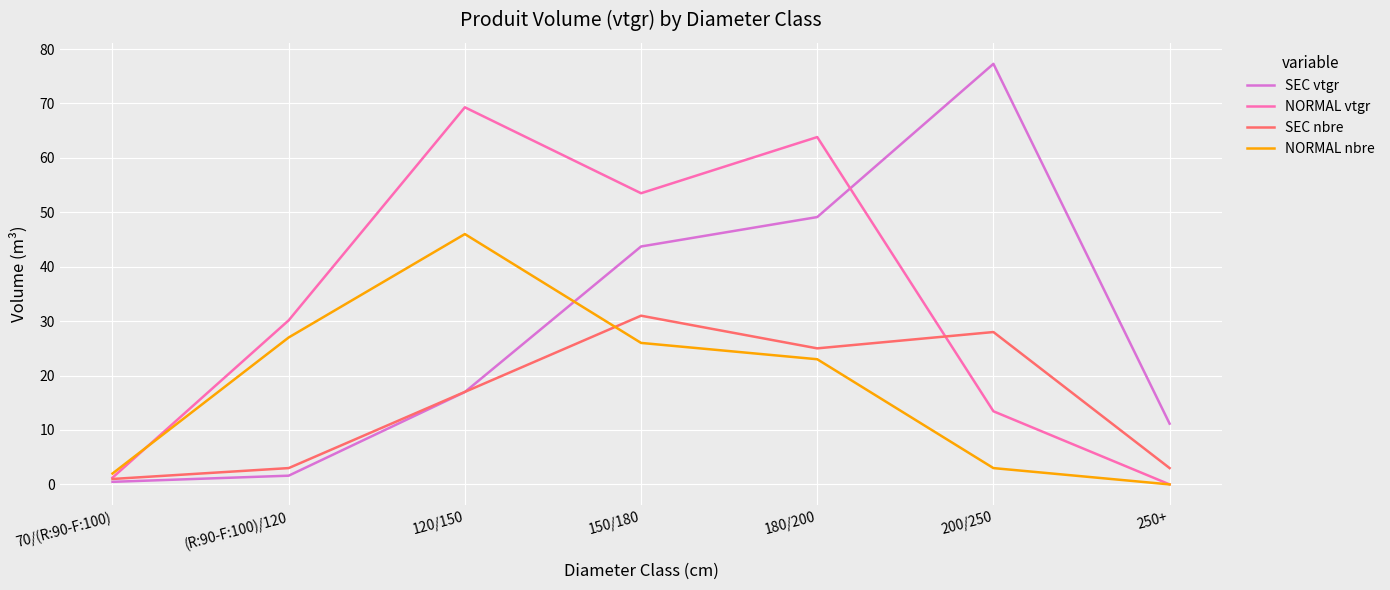

Does the chart display data point markers on the line(s)?

No